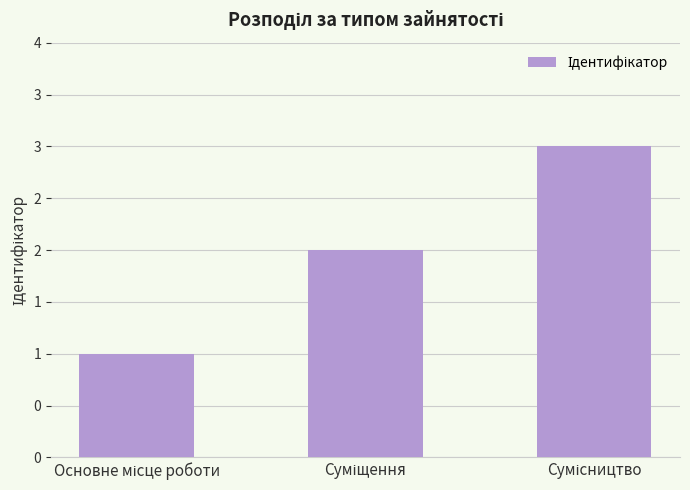

The chart shows a value of 2 at Суміщення. True or false?

True